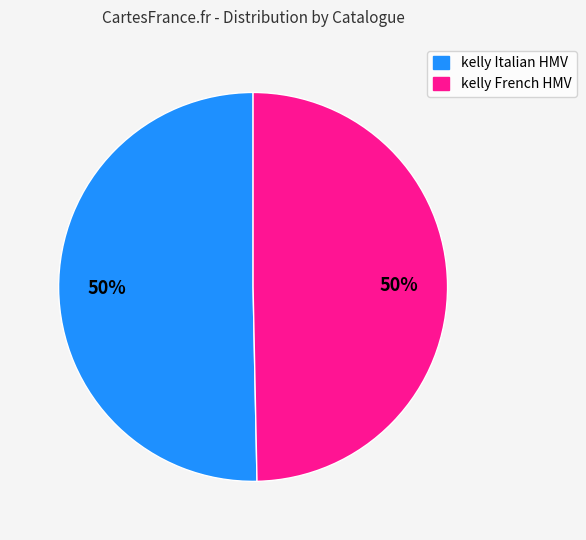

To the nearest percent, what is the combined percentage of kelly Italian HMV and kelly French HMV?

100%